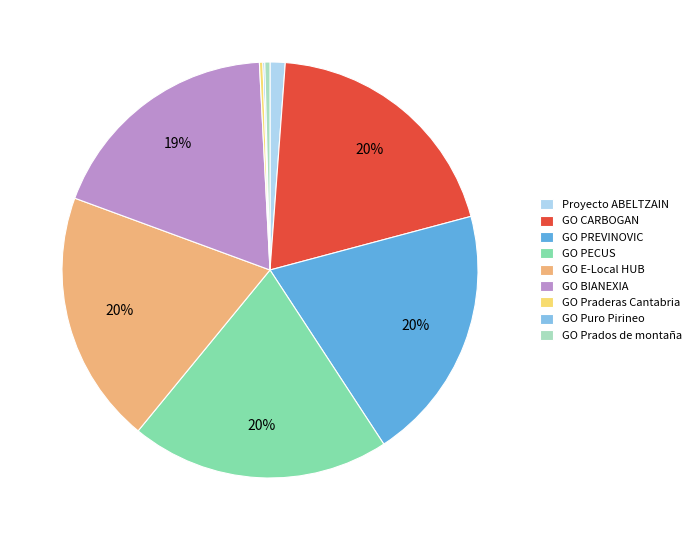

To the nearest percent, what is the average slice percentage?

11%